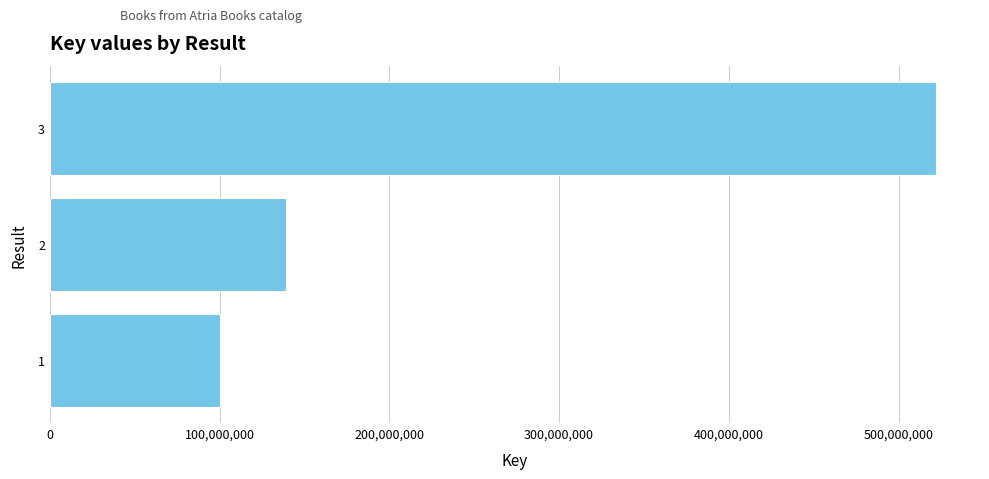

What is the difference between the maximum and minimum values?

421609939